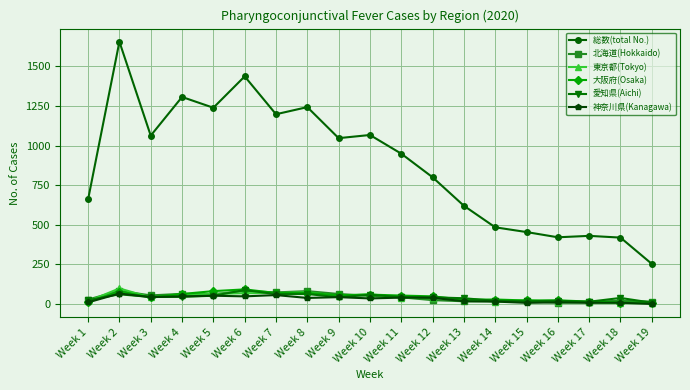

What are all the series names shown in the legend?

総数(total No.), 北海道(Hokkaido), 東京都(Tokyo), 大阪府(Osaka), 愛知県(Aichi), 神奈川県(Kanagawa)